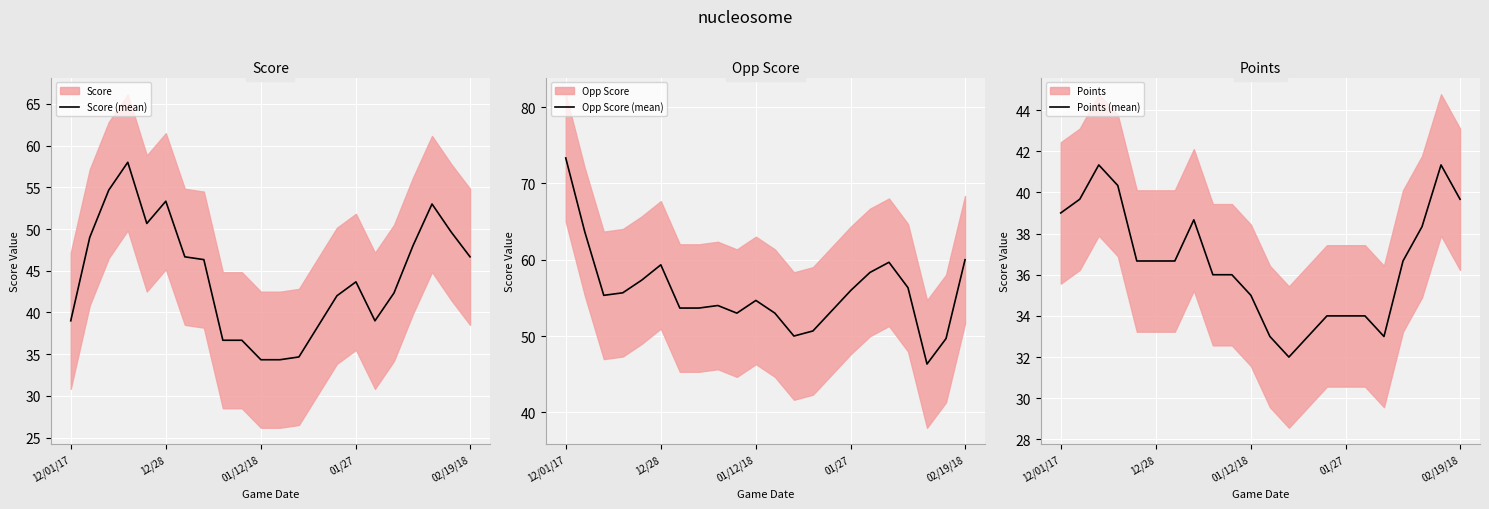

What is the difference between the highest and lowest values at 11?

20.0